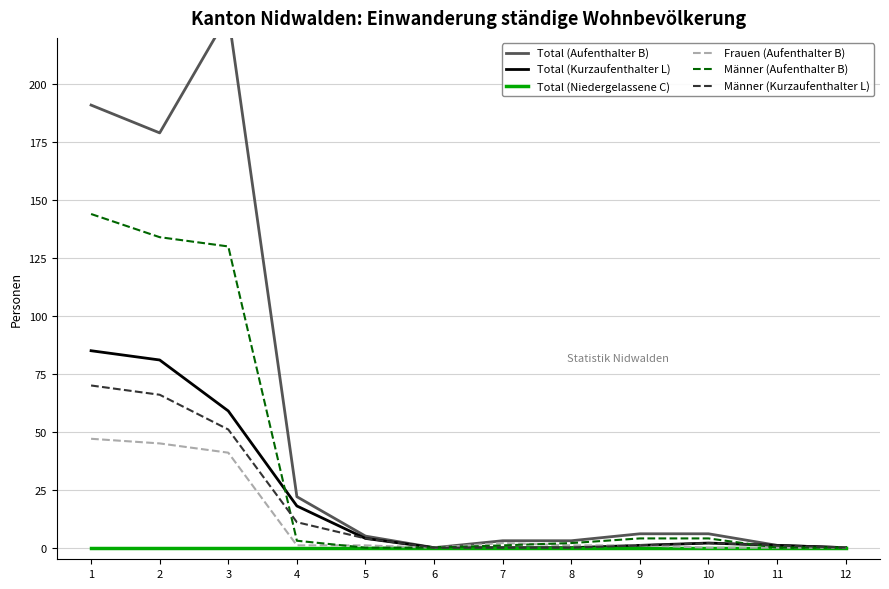

True or false: Männer (Kurzaufenthalter L) and Total (Aufenthalter B) cross at least once.

False